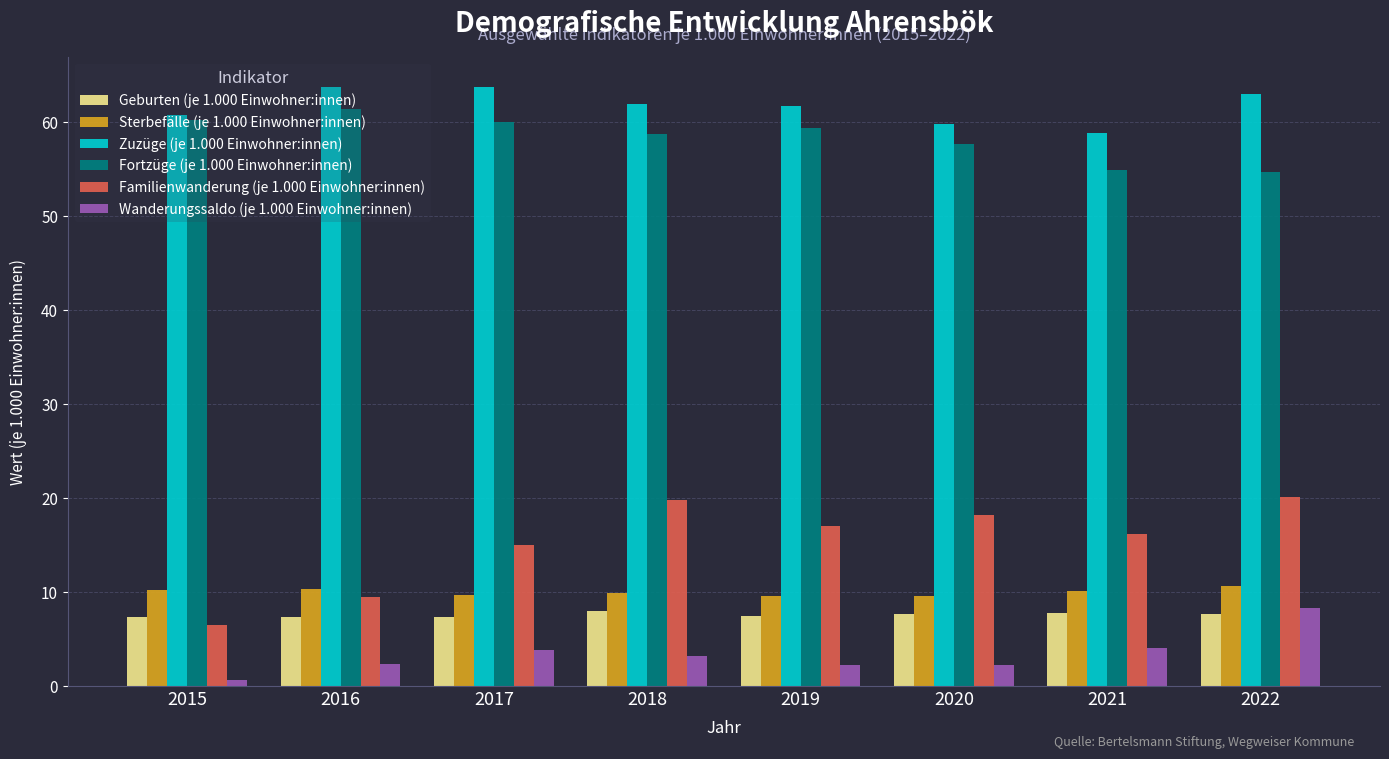

How many groups of bars are there?

8